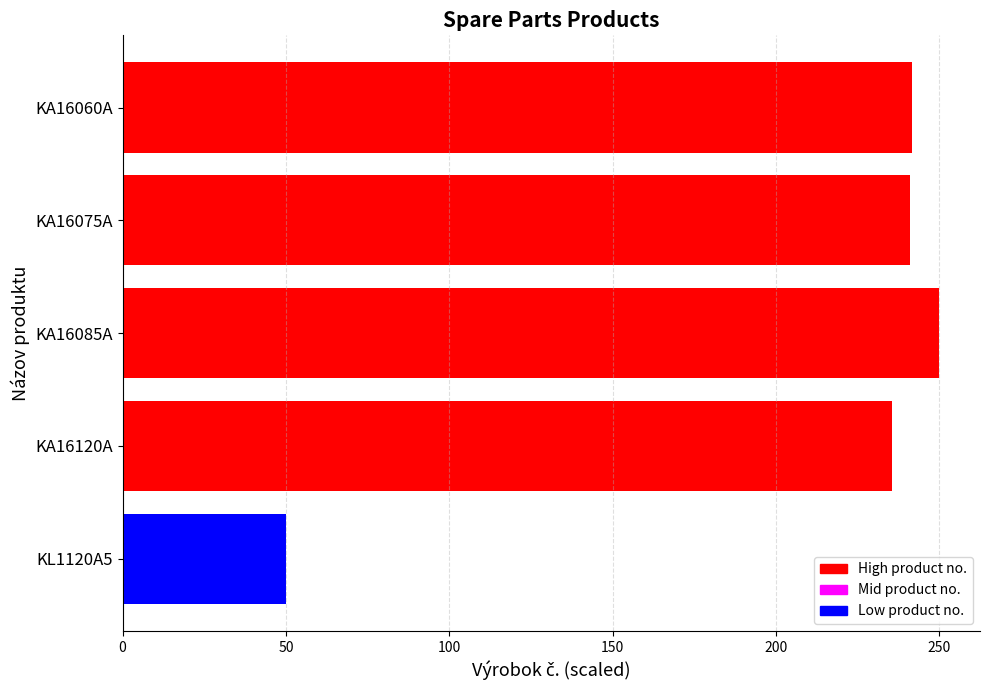

The value at KL1120A5 is 19.8. True or false?

False